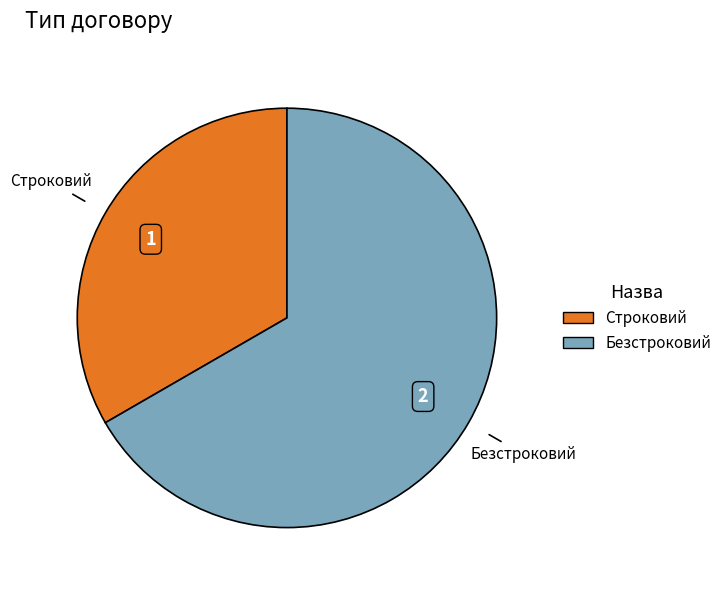

What is the smallest slice in the pie chart?

Строковий